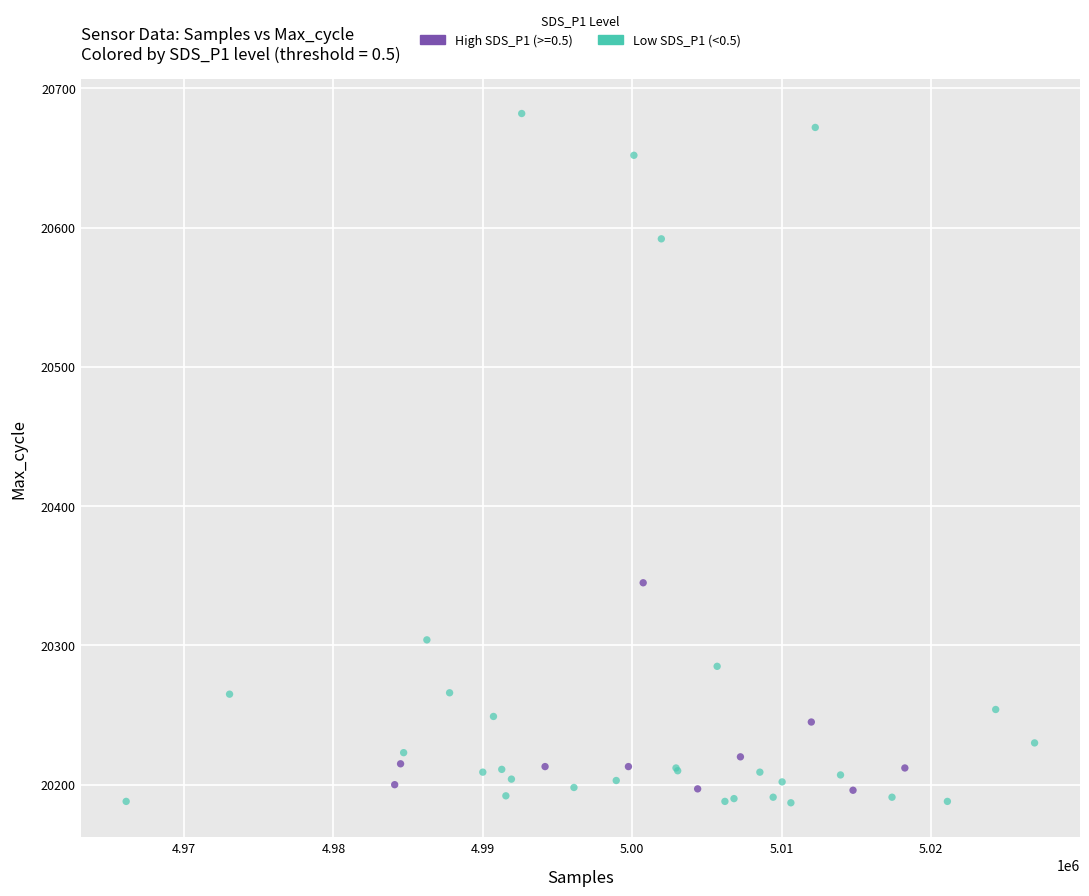

Which series has the largest Y range (max minus min)?

Low SDS_P1 (<0.5)